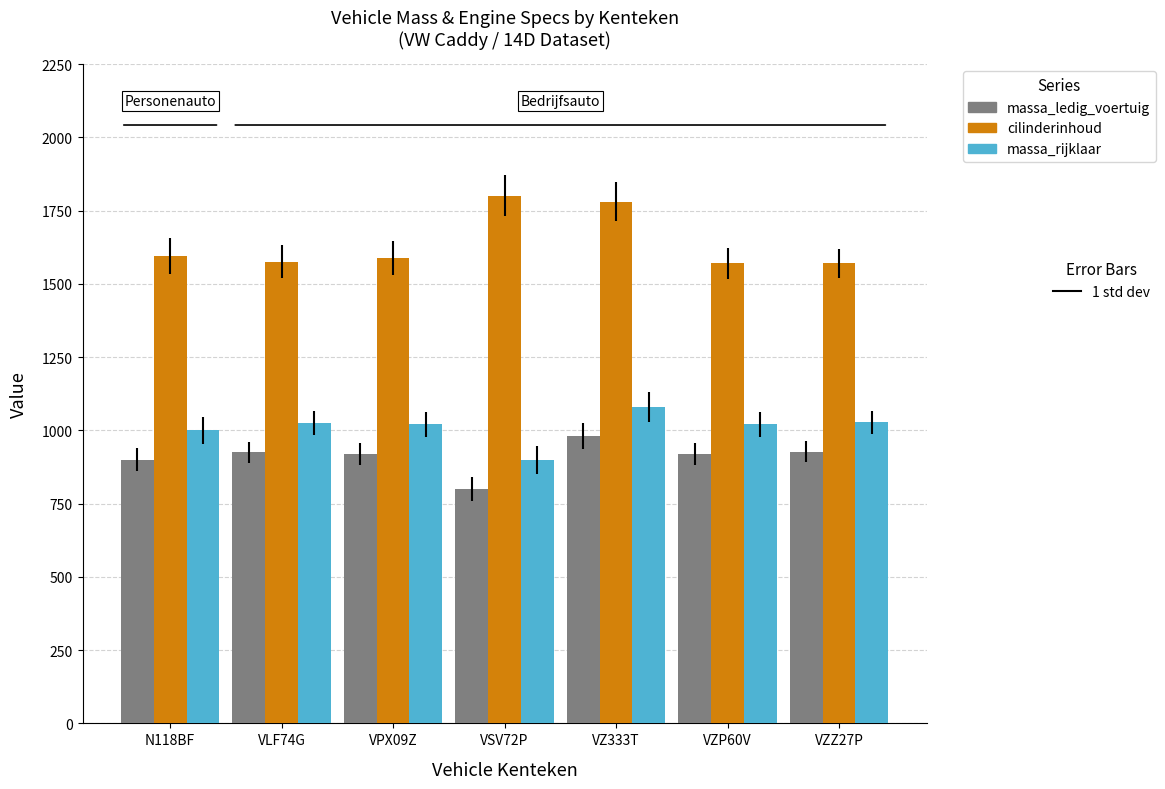

What is the total value across all series at VZZ27P?

3524